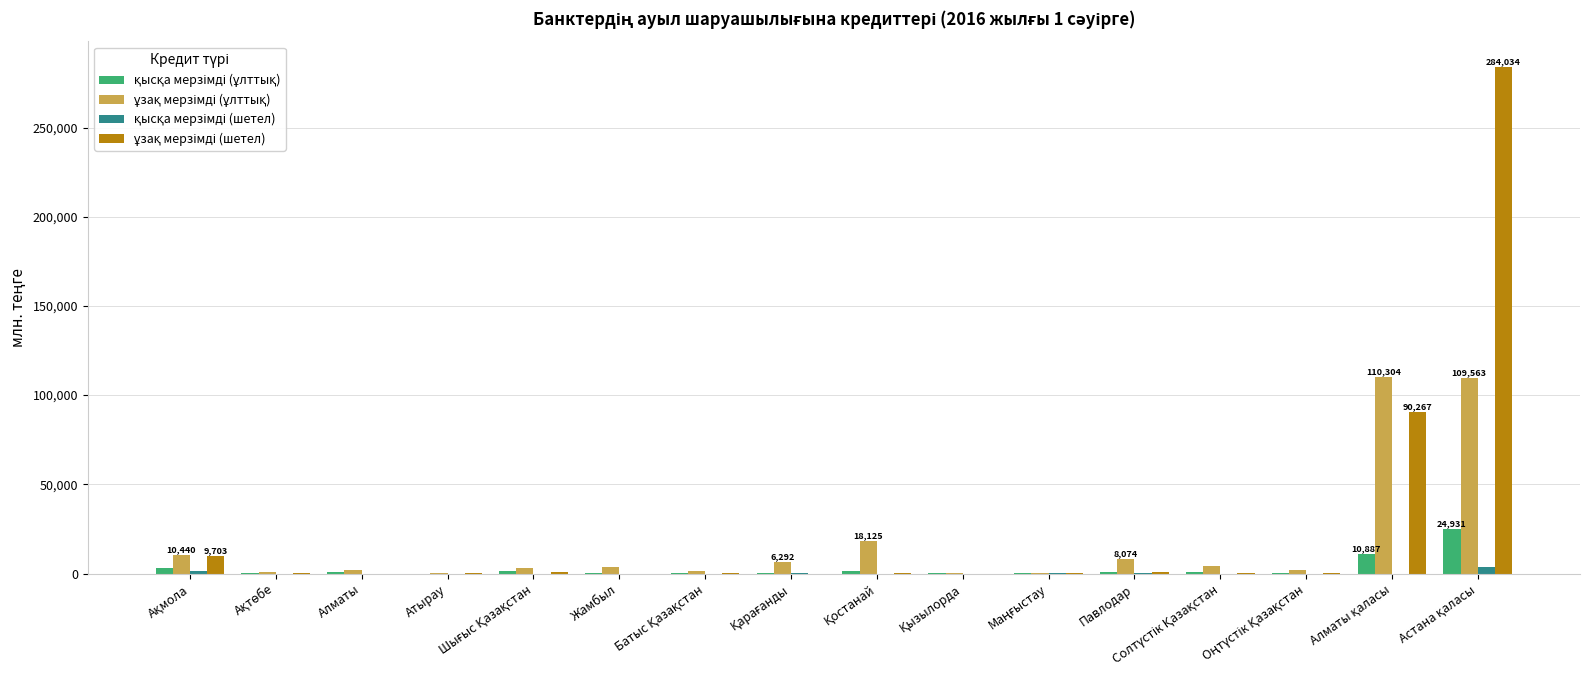

How many groups of bars are there?

16